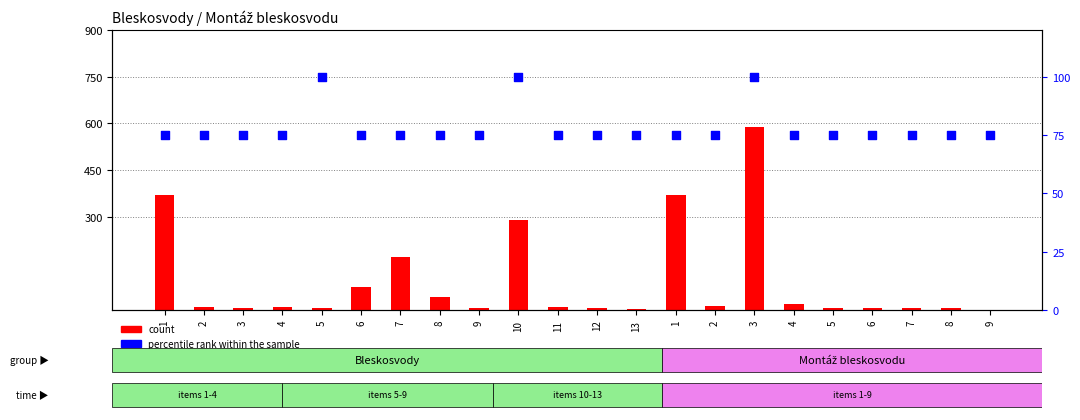

At how many categories does at least one series exceed 383?

1